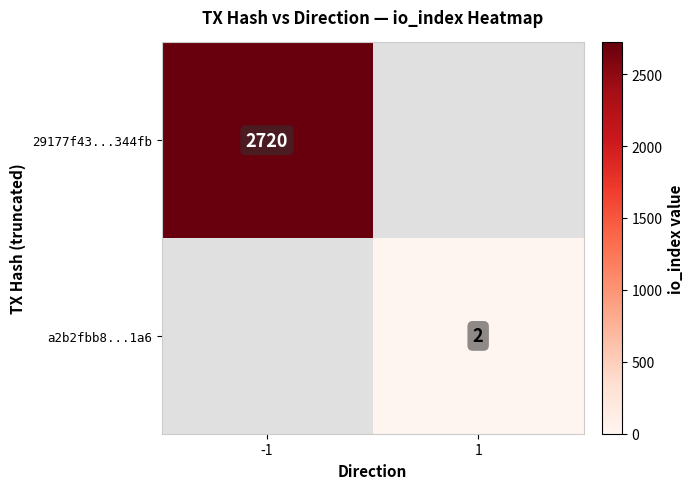

True or false: a2b2fbb8...1a6 has a value of 3 at 1.

False